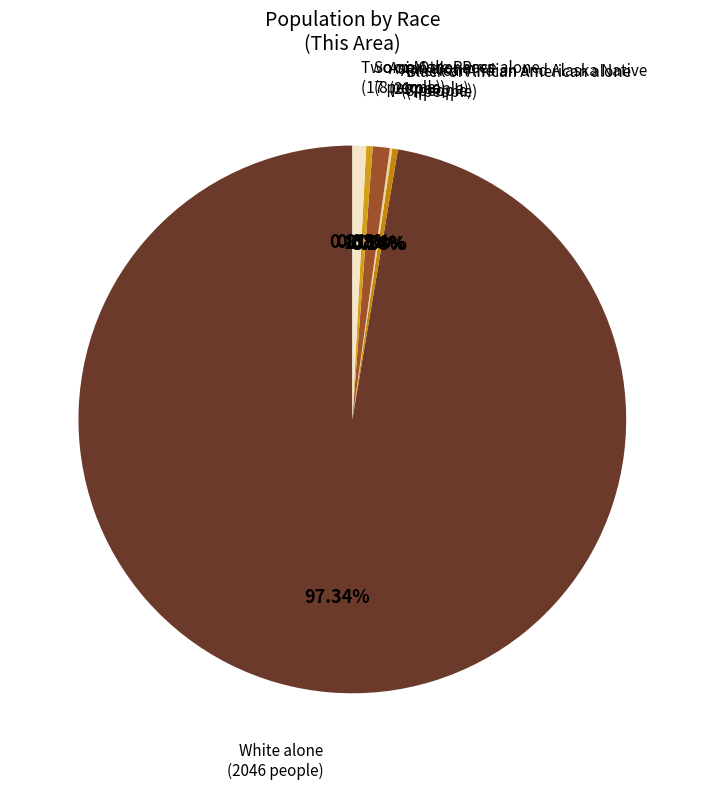

What is the majority slice?

White alone